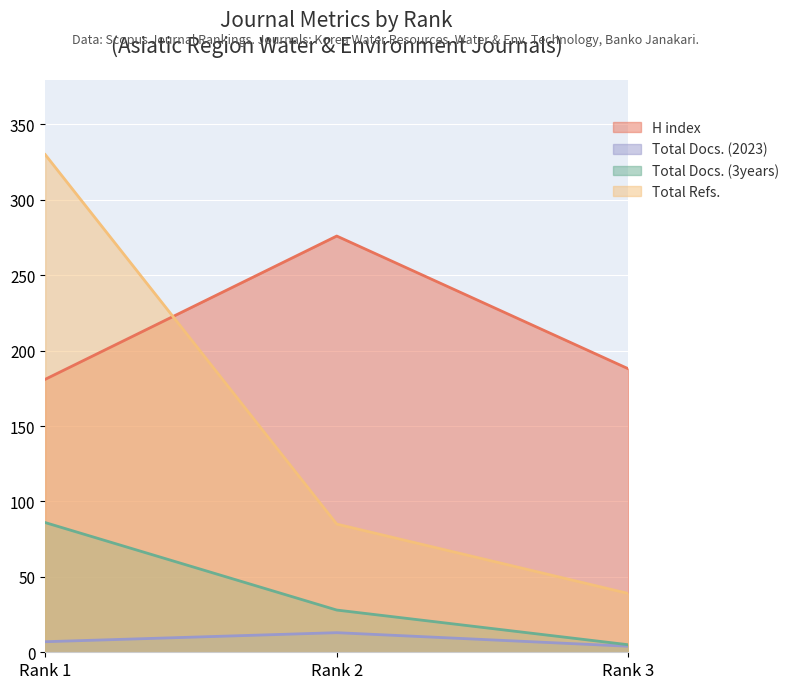

Reading left to right, list all the values displayed in this chart.

H index: Rank 1=181	Rank 2=276	Rank 3=188
Total Docs. (2023): Rank 1=7	Rank 2=13	Rank 3=4
Total Docs. (3years): Rank 1=86	Rank 2=28	Rank 3=5
Total Refs.: Rank 1=330	Rank 2=85	Rank 3=39